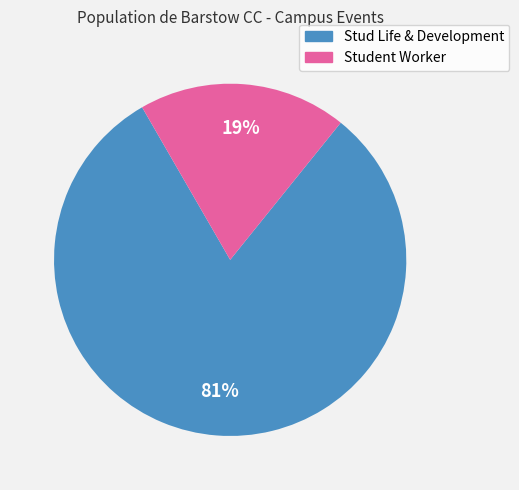

Is the sum of Student Worker and Stud Life & Development greater than half?

Yes